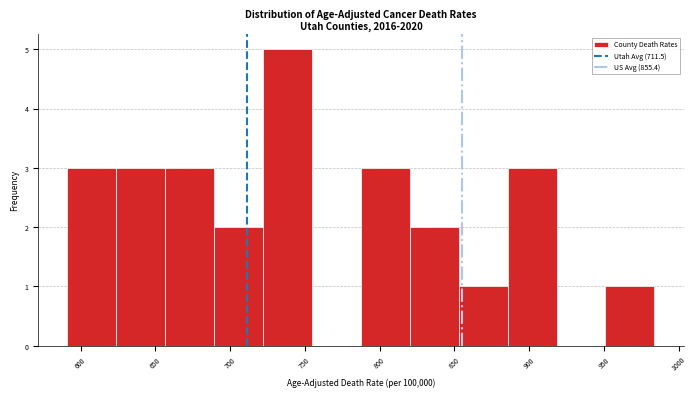

What is the height of the bar covering 950 to 985 on the x-axis? Neither the bar edges nor the heights are printed on the chart, so give them approximately, as read against the axes.

1